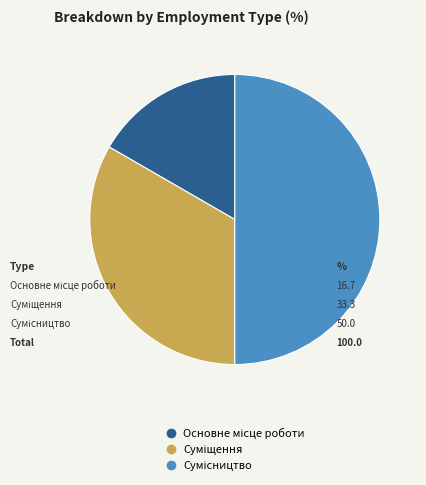

To the nearest percent, what is the combined percentage of Суміщення and Основне місце роботи?

50%